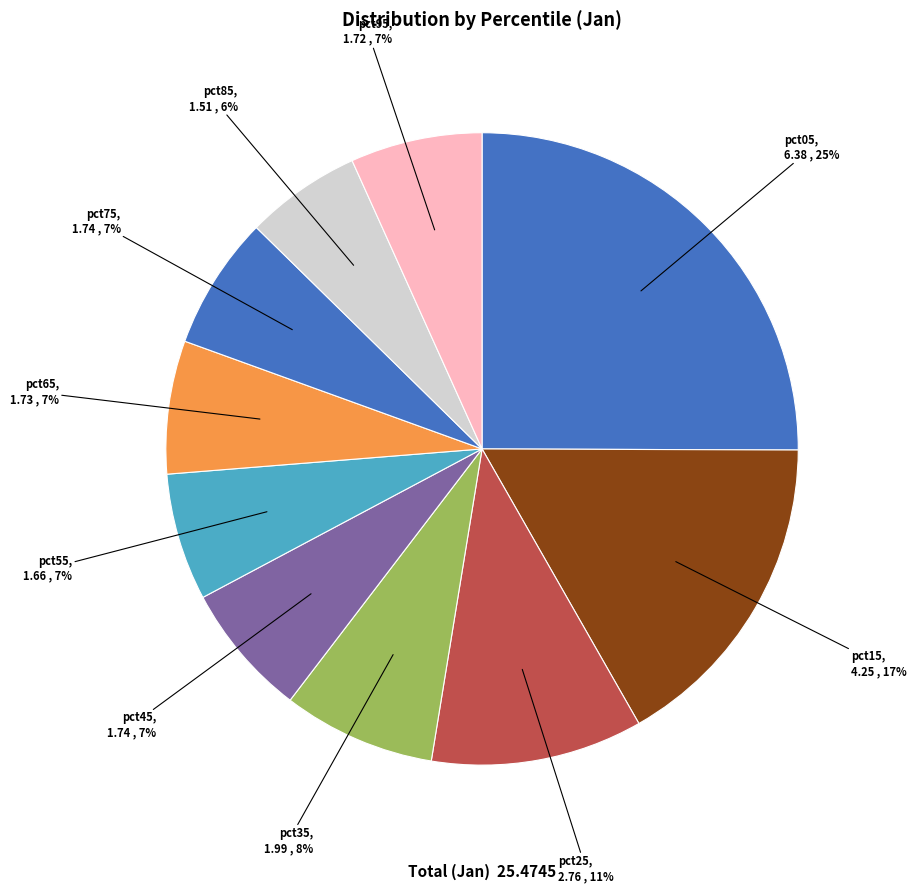

Count the number of slices in the pie.

10